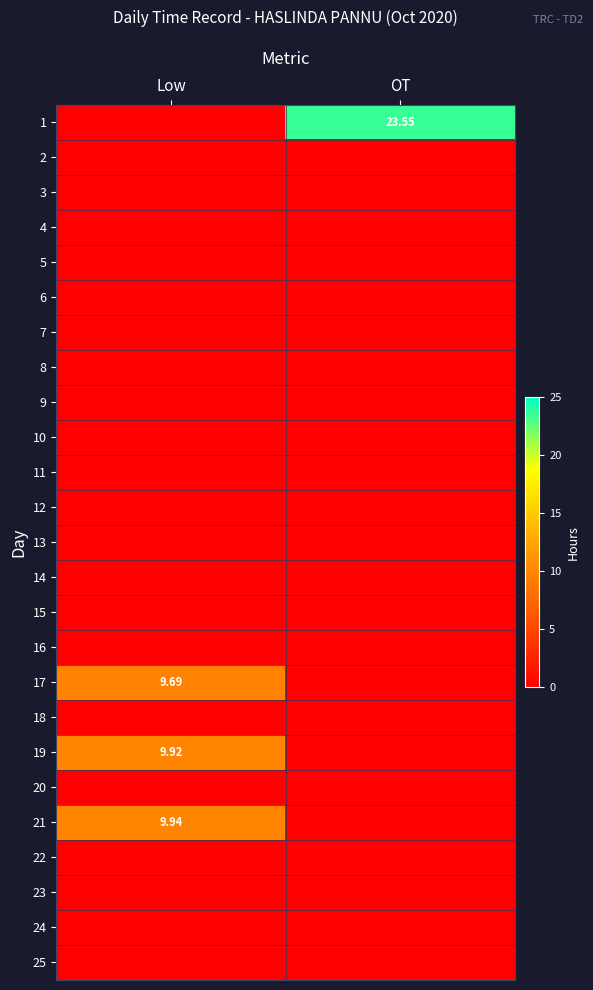

What is the total value across all series at OT?

23.6